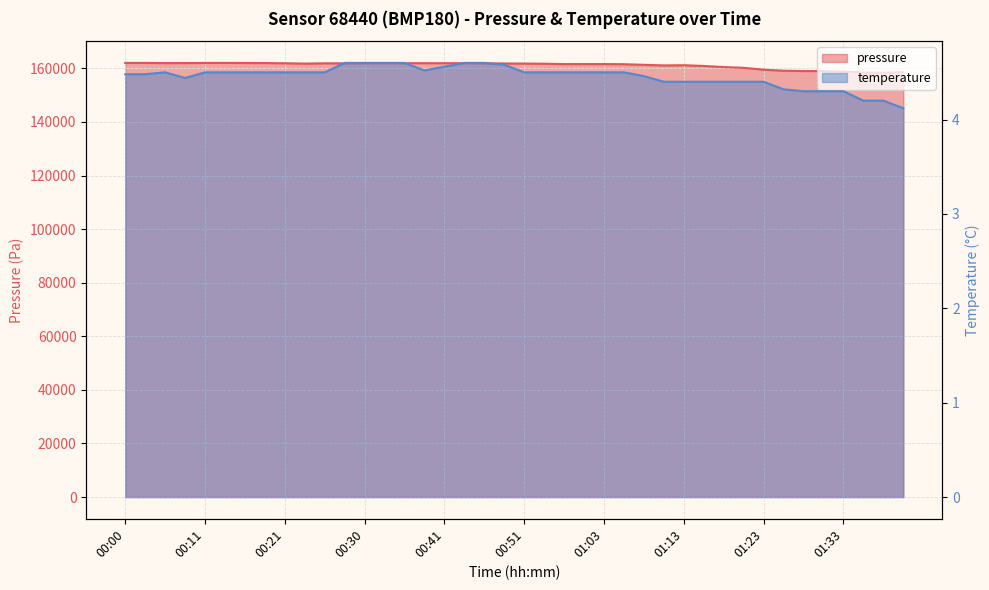

What is the difference between the temperature values at 01:13 and 01:08?

0.1